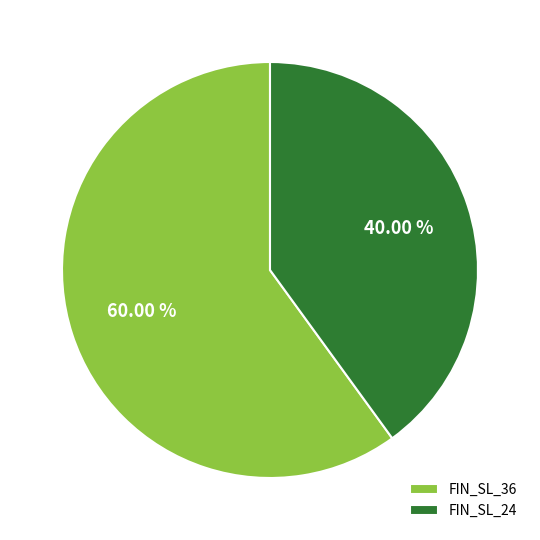

What is the majority slice?

FIN_SL_36